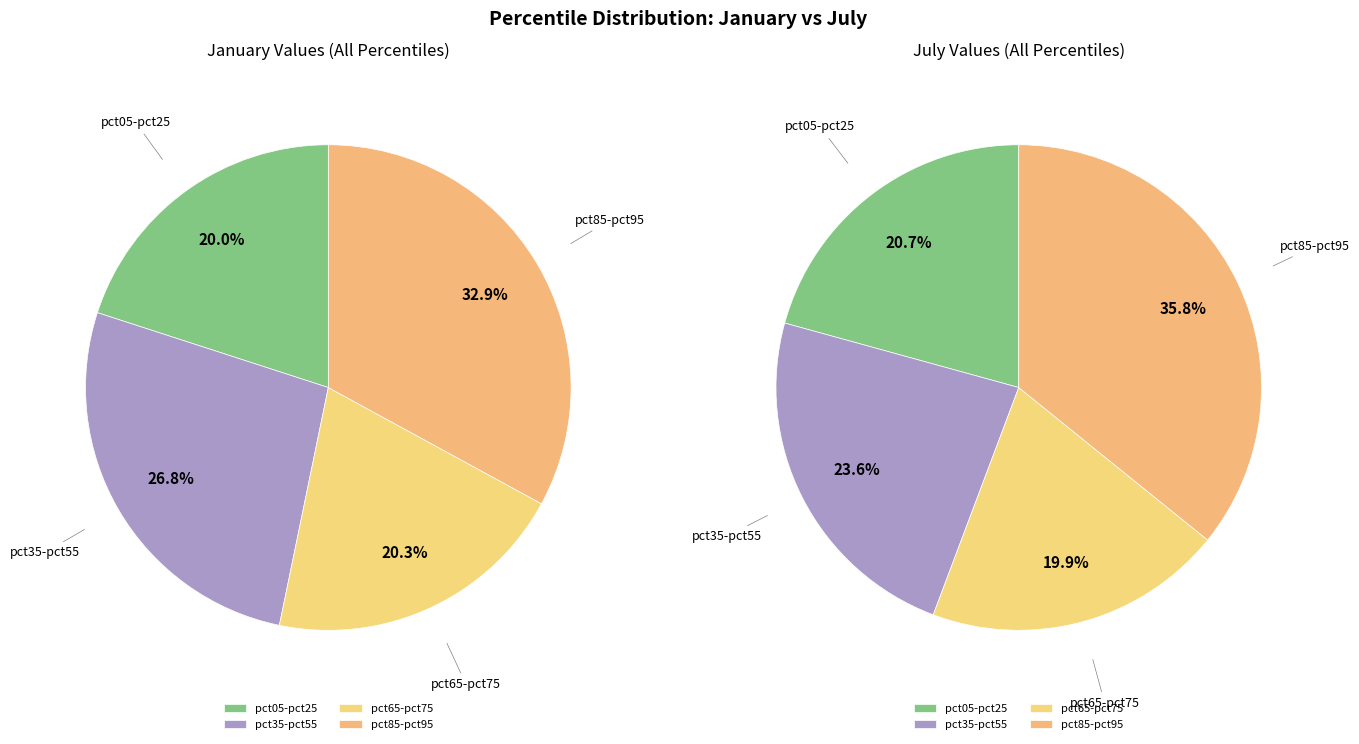

To the nearest percent, what is the difference between the jan_values and 8 slice percentages?

7%